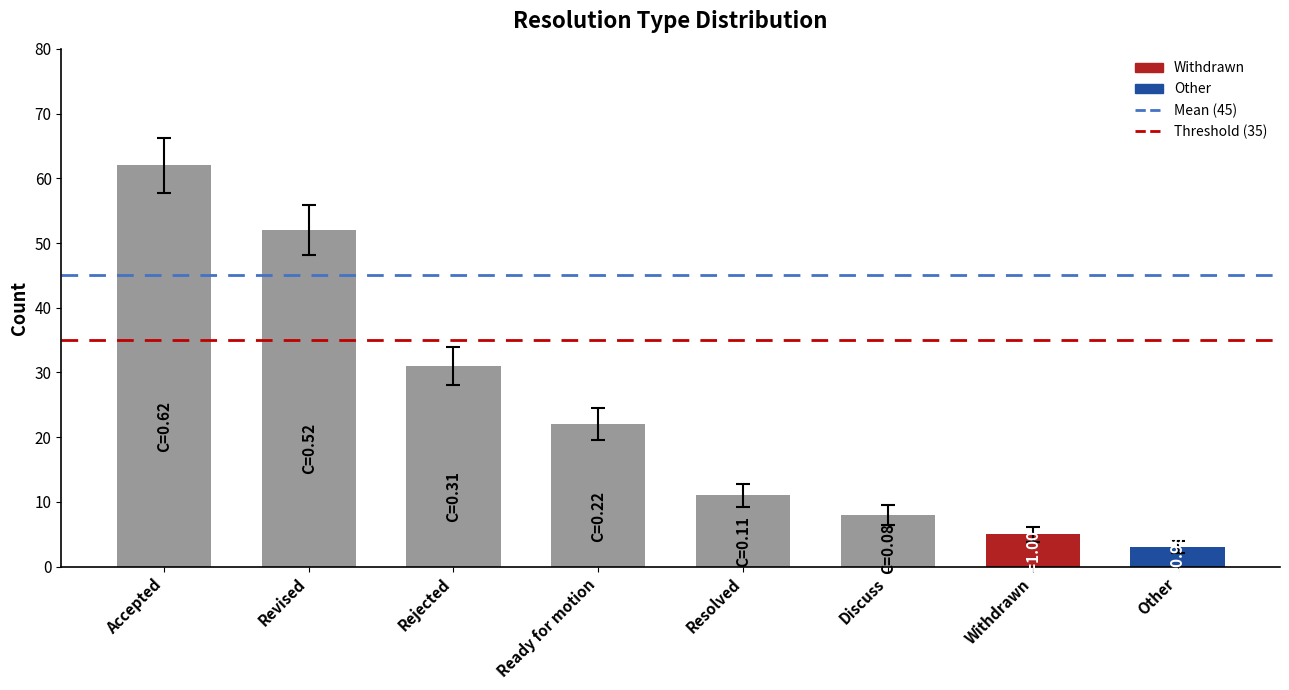

List the labels in order of value, smallest first.

Other, Withdrawn, Discuss, Resolved, Ready for motion, Rejected, Revised, Accepted